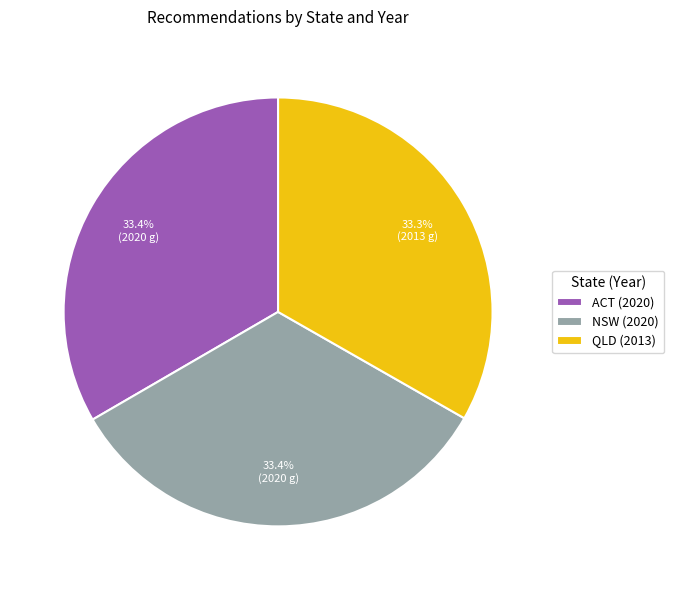

Approximately how many times larger is the value at NSW (2020) compared to QLD (2013)?

1.0